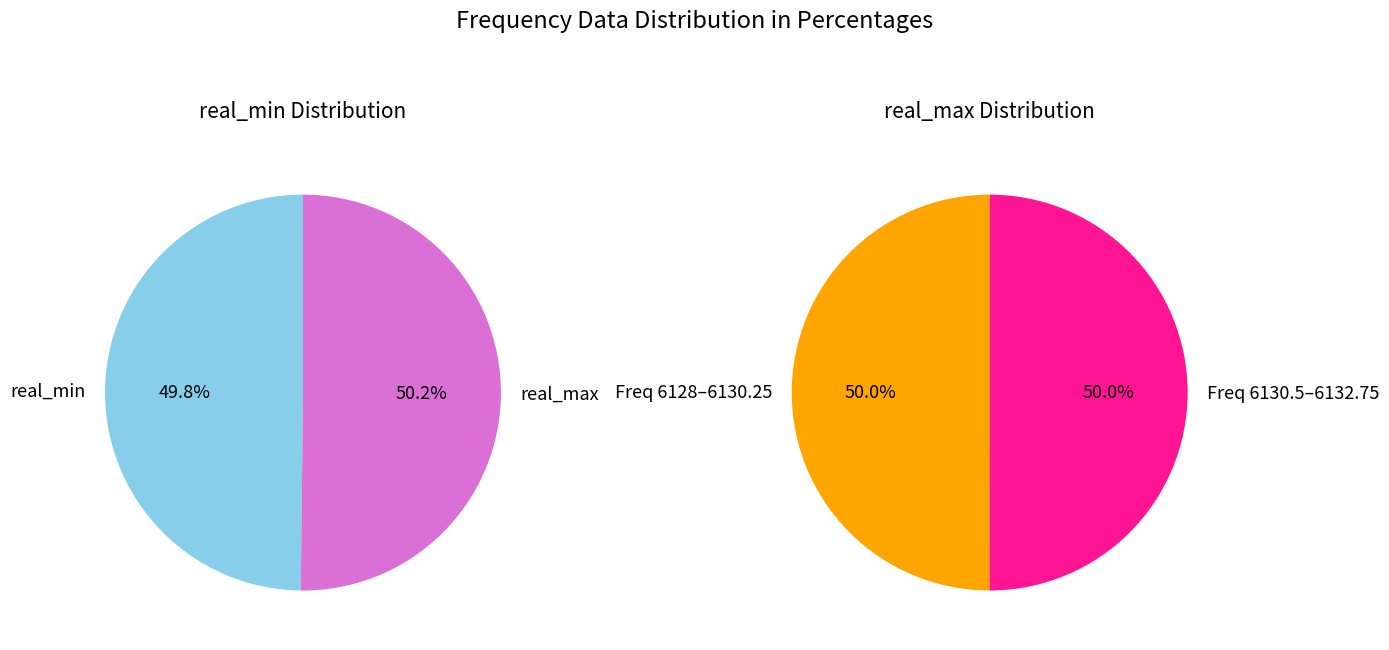

Is it true that 6129.75 is 19% of the pie?

False